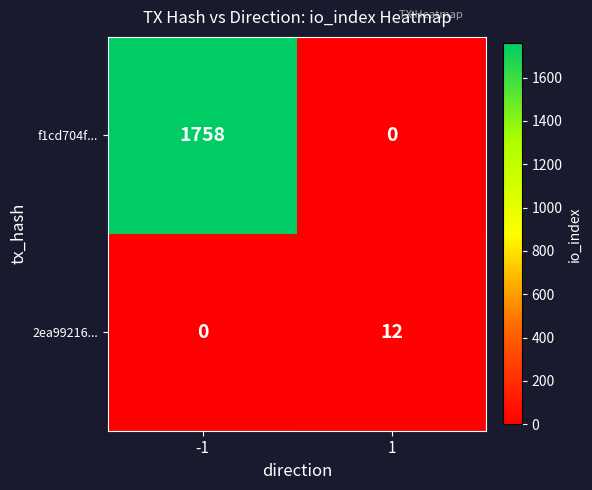

What is the maximum value shown in the chart?

1758